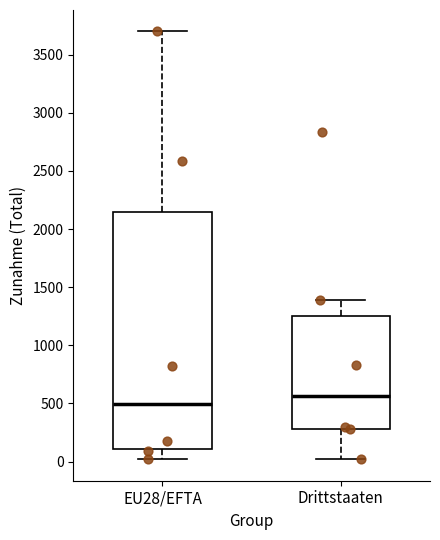

Which box is the tallest, from its lower edge to its upper edge?

EU28/EFTA